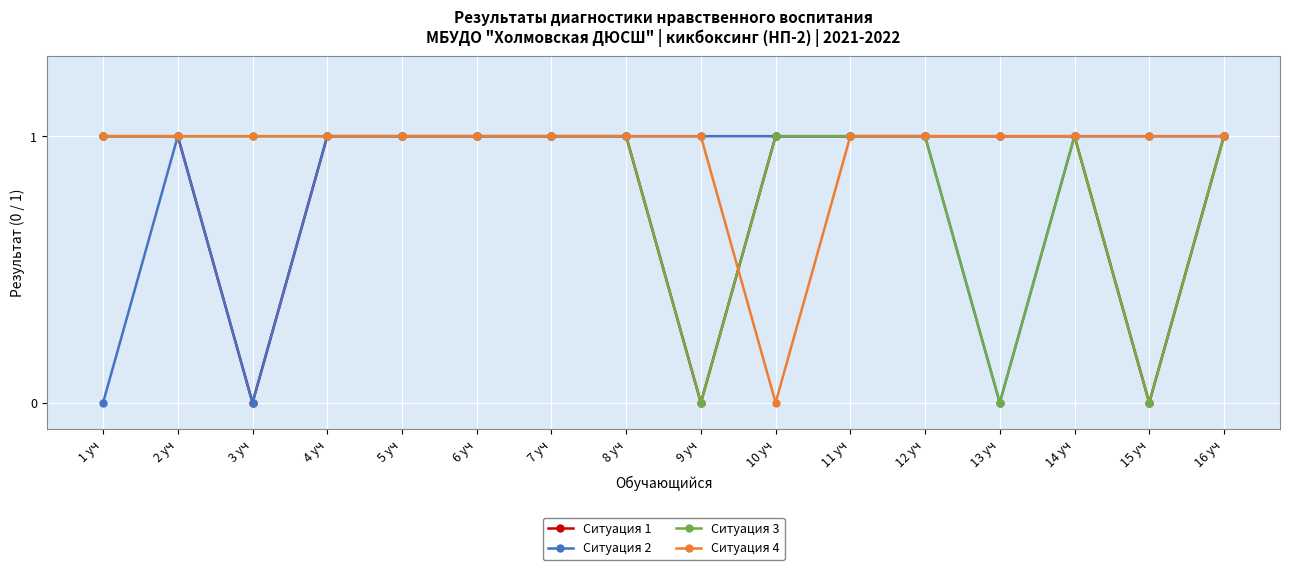

Reading left to right, transcribe all the data shown in this chart.

Ситуация 1: 1	1	0	1	1	1	1	1	0	1	1	1	1	1	0	1
Ситуация 2: 0	1	0	1	1	1	1	1	1	1	1	1	0	1	1	1
Ситуация 3: 1	1	1	1	1	1	1	1	0	1	1	1	0	1	0	1
Ситуация 4: 1	1	1	1	1	1	1	1	1	0	1	1	1	1	1	1